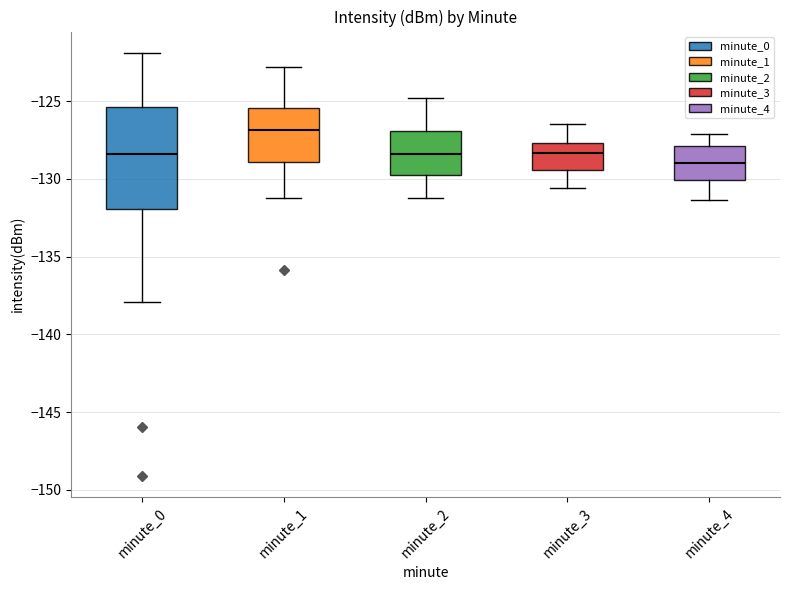

Where is the lower edge of the box for minute_0 on the y-axis? The values are not printed on the chart, so give them approximately, as read against the axis.

-132.0